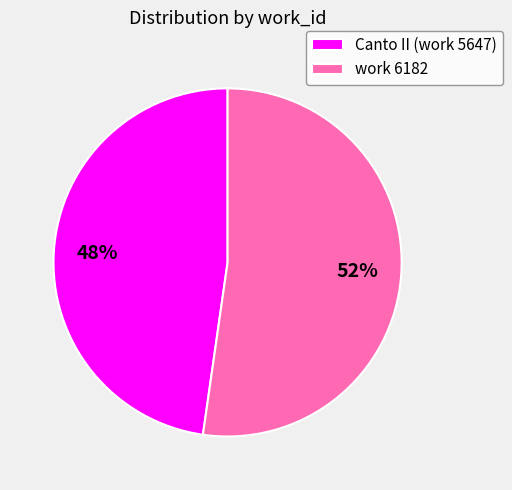

How many segments does this pie chart have?

2